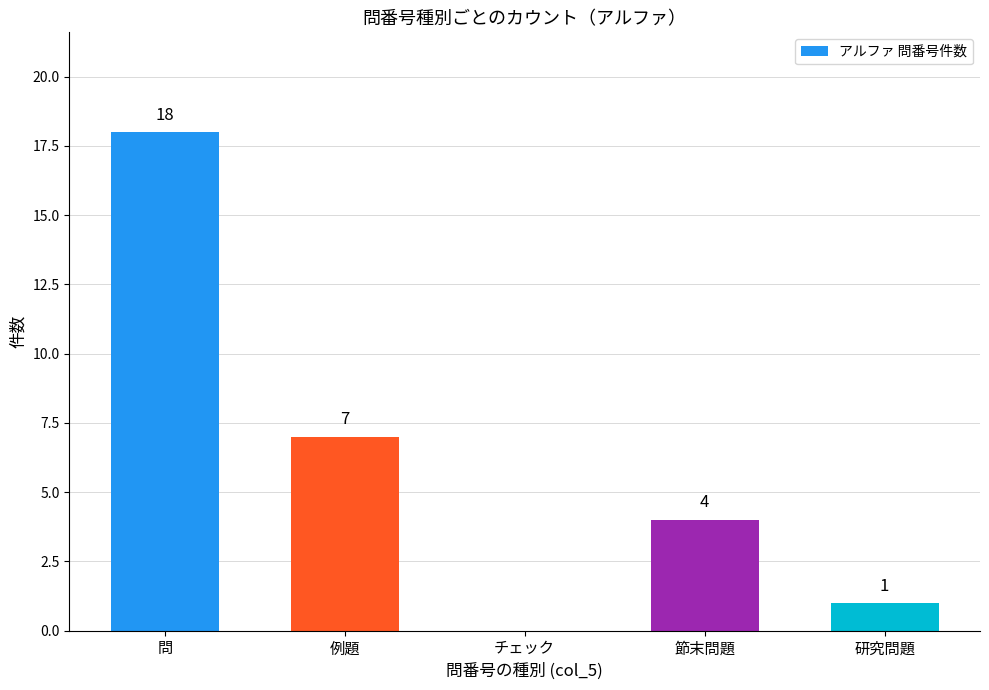

What is the change in value from 問 to 研究問題?

-17